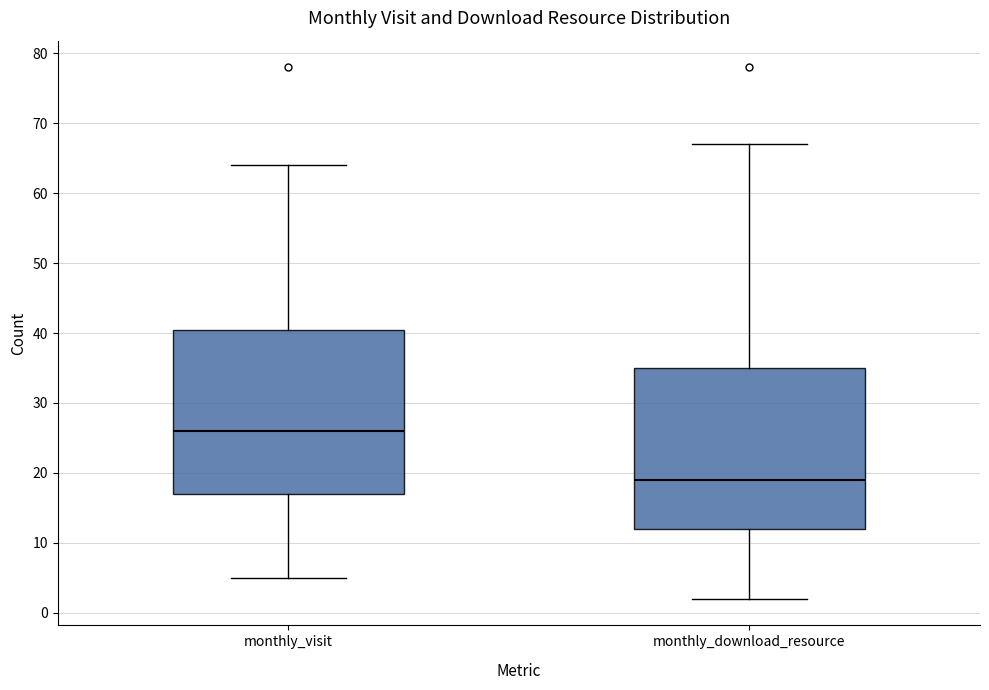

Which box's median line is the highest?

monthly_visit